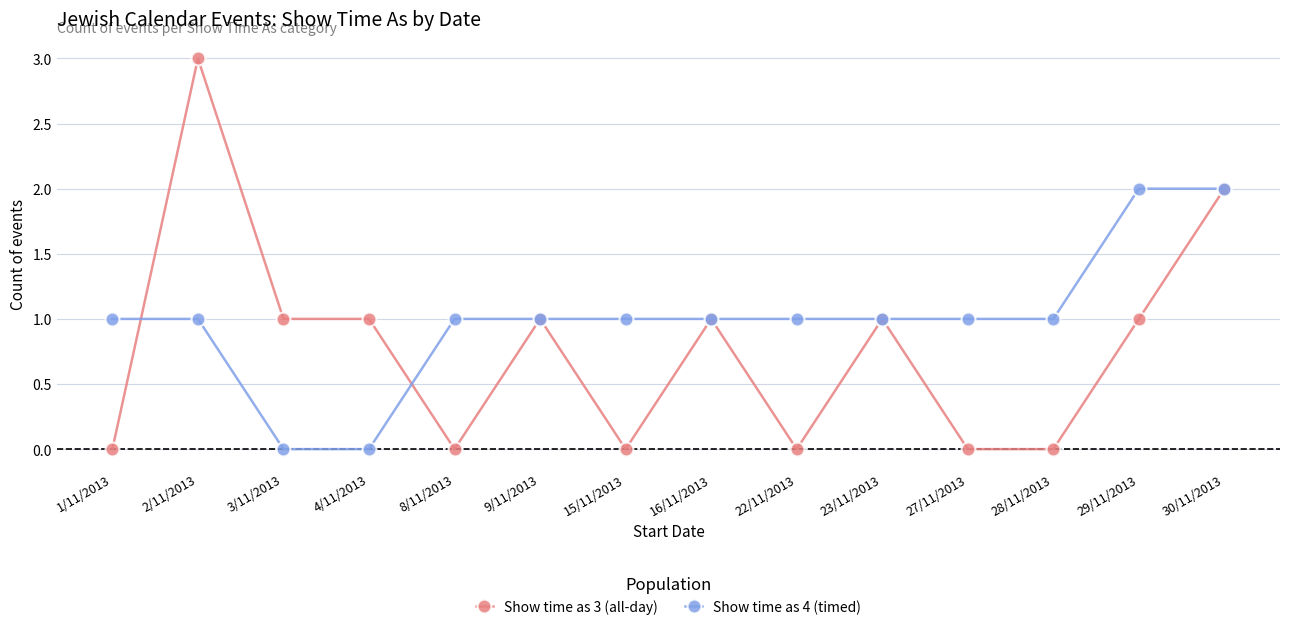

Which series has the widest spread of values?

Show time as 3 (all-day)